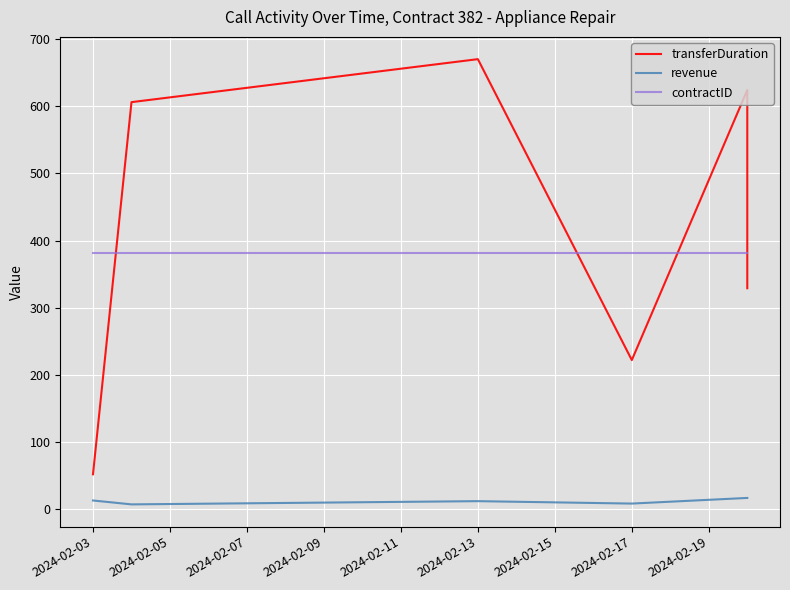

The contractID series shows 382.0 at 2024-02-07. True or false?

True